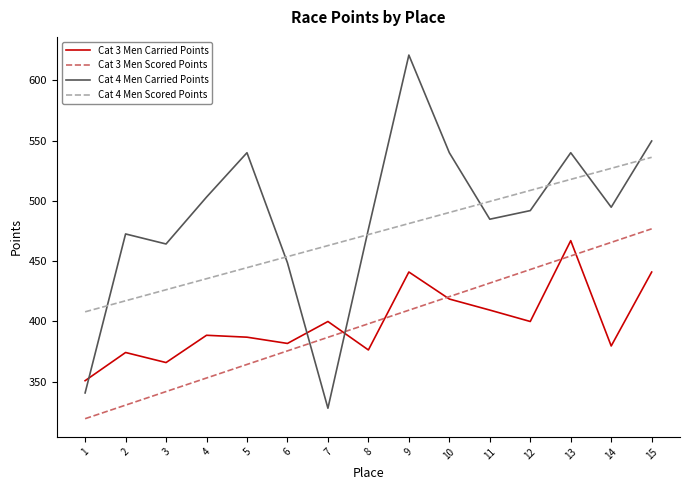

At which category does Cat 3 Men Carried Points reach its first local valley?

3